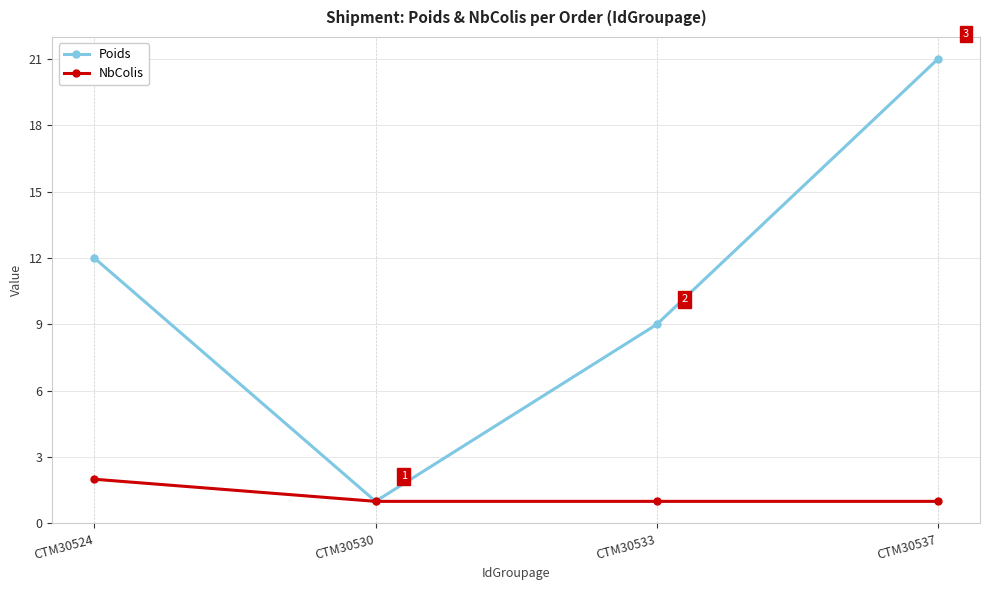

Reading left to right, extract all data points from this chart.

Poids: 12	1	9	21
NbColis: 2	1	1	1